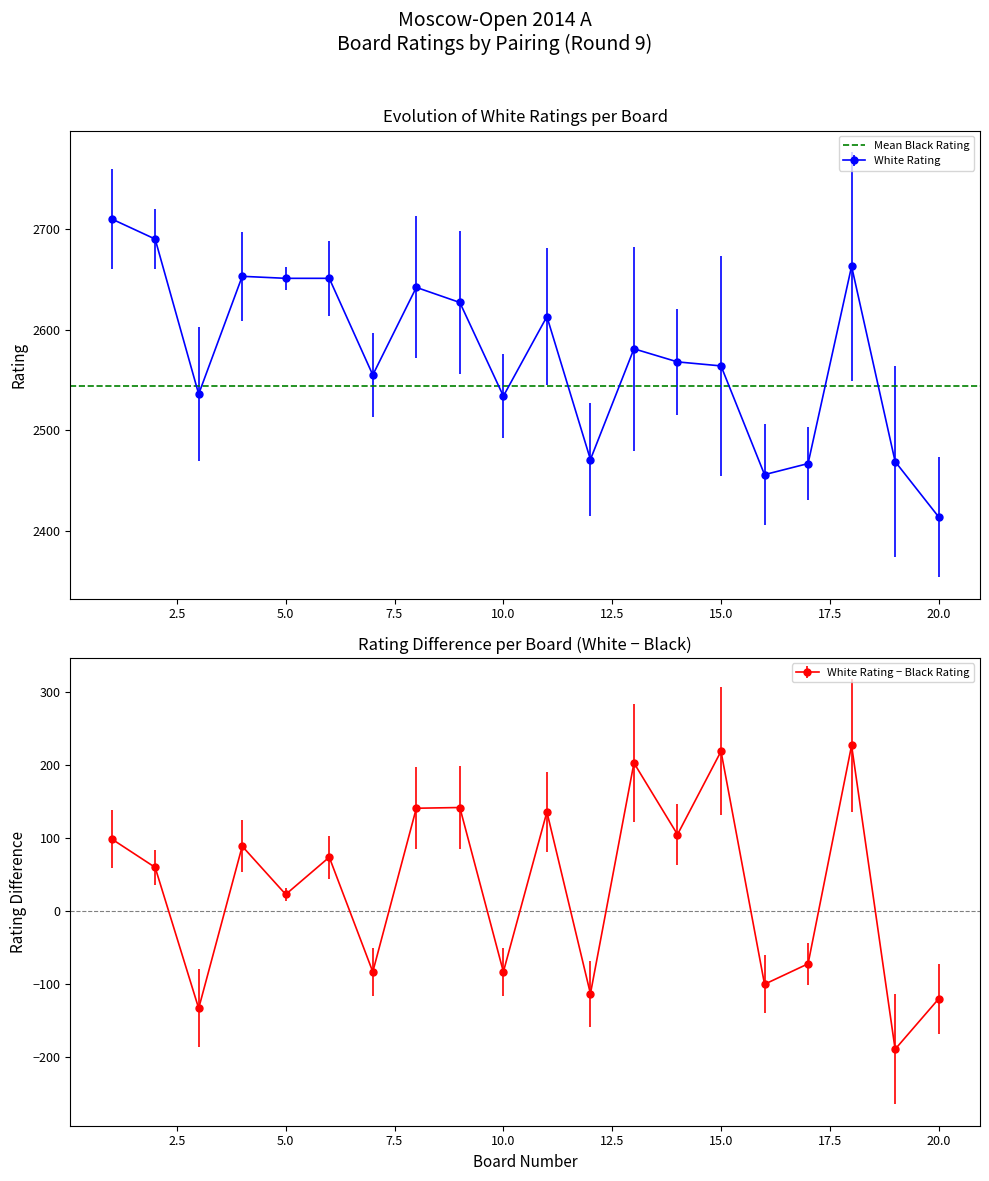

At which category does the data reach its first local peak?

4